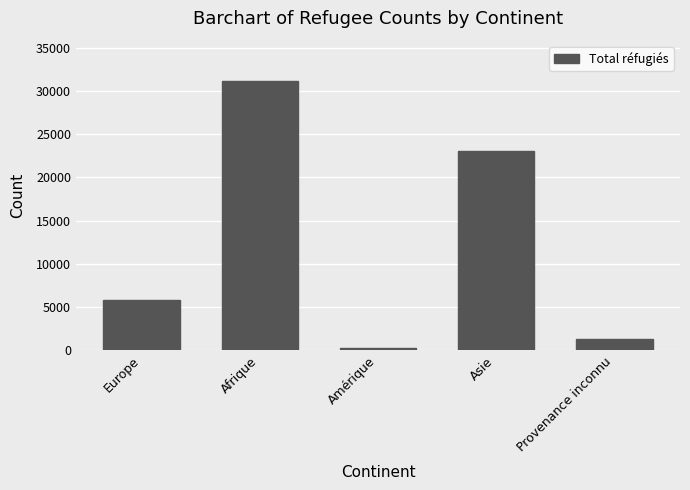

Rank the categories by value from highest to lowest.

Afrique, Asie, Europe, Provenance inconnu, Amérique